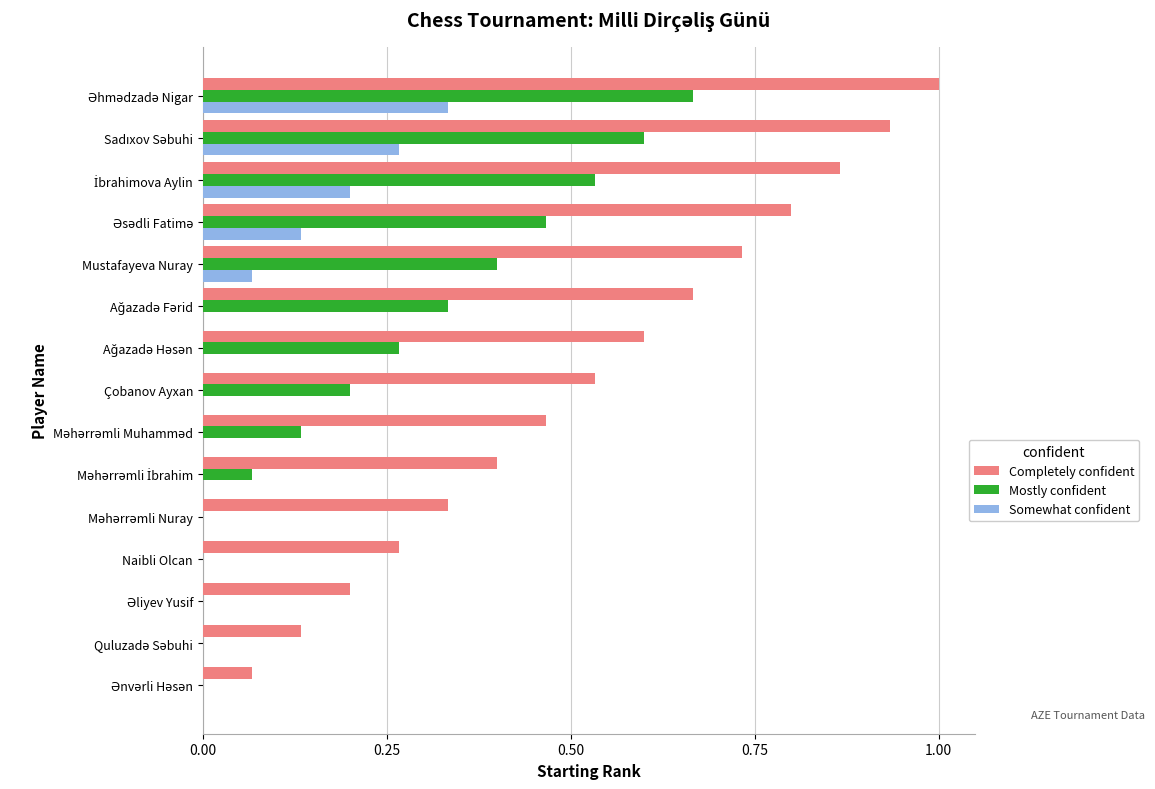

Which series has the largest total across all categories?

Completely confident